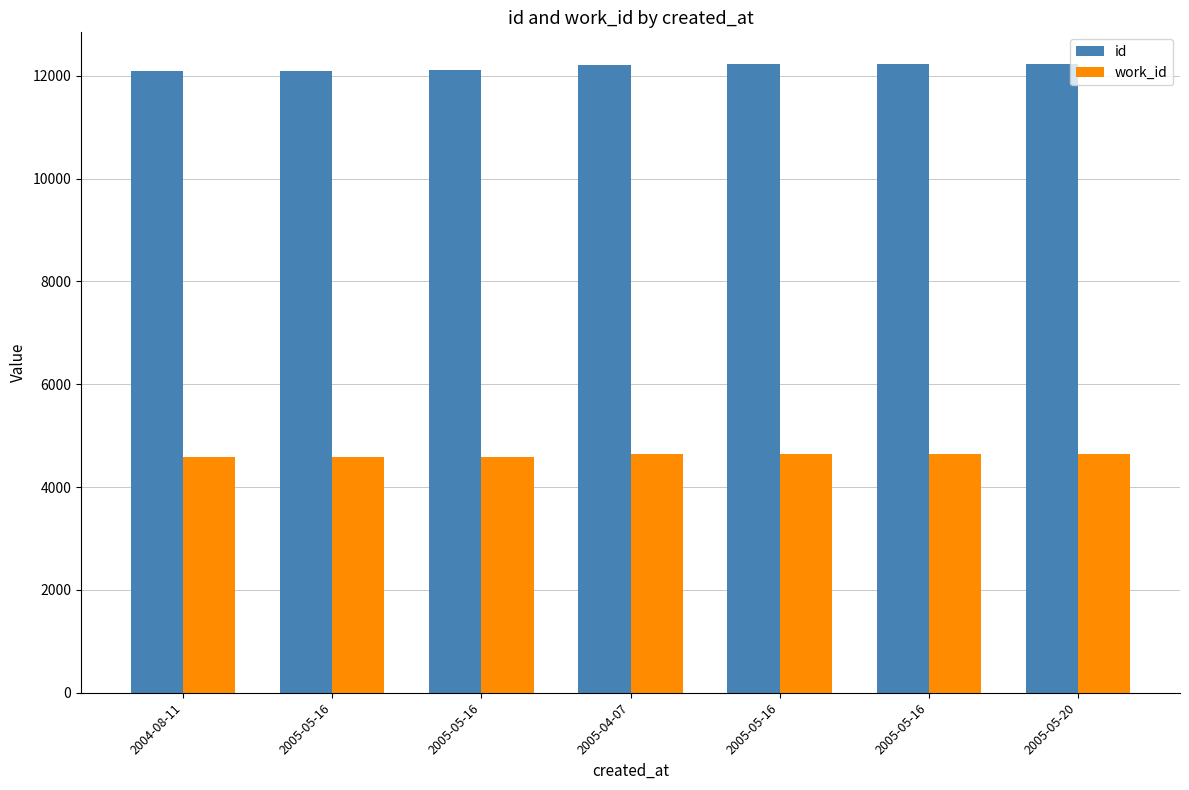

Where does the id series first go above 12216?

2005-05-16